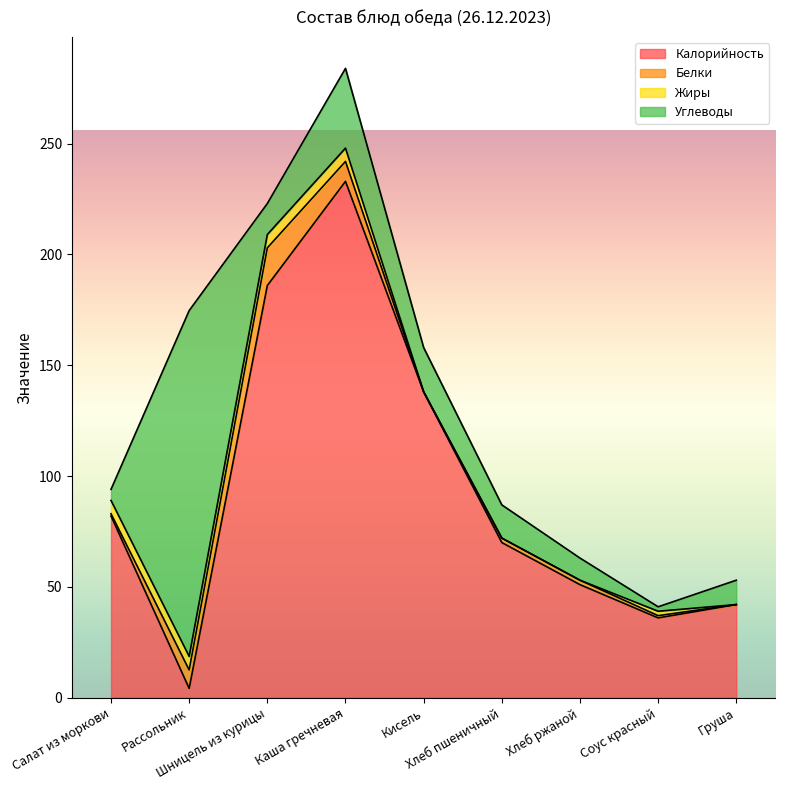

How many values in the Белки series are below 2?

4